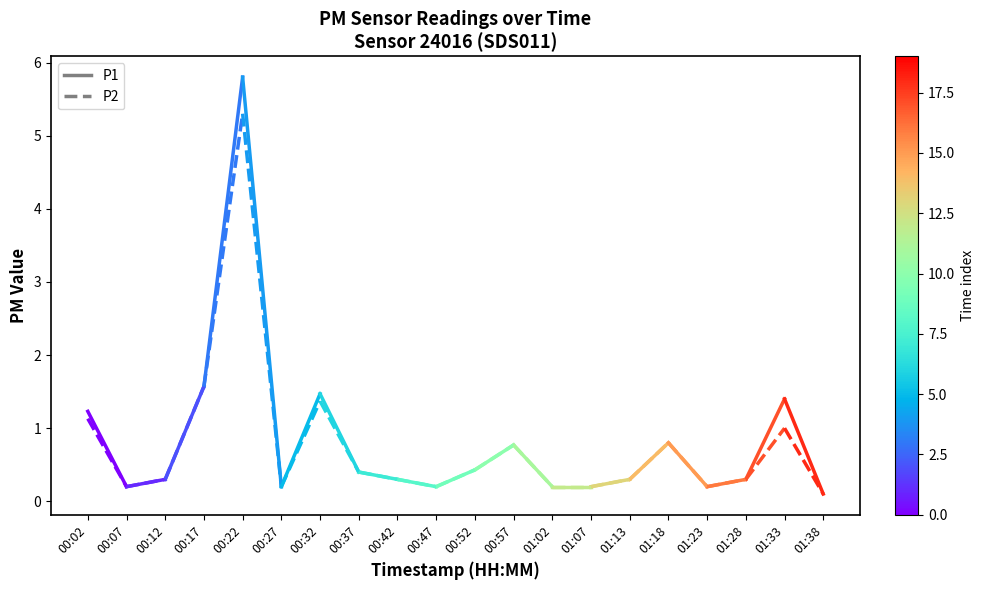

At which label does P1 first exceed 1?

00:02